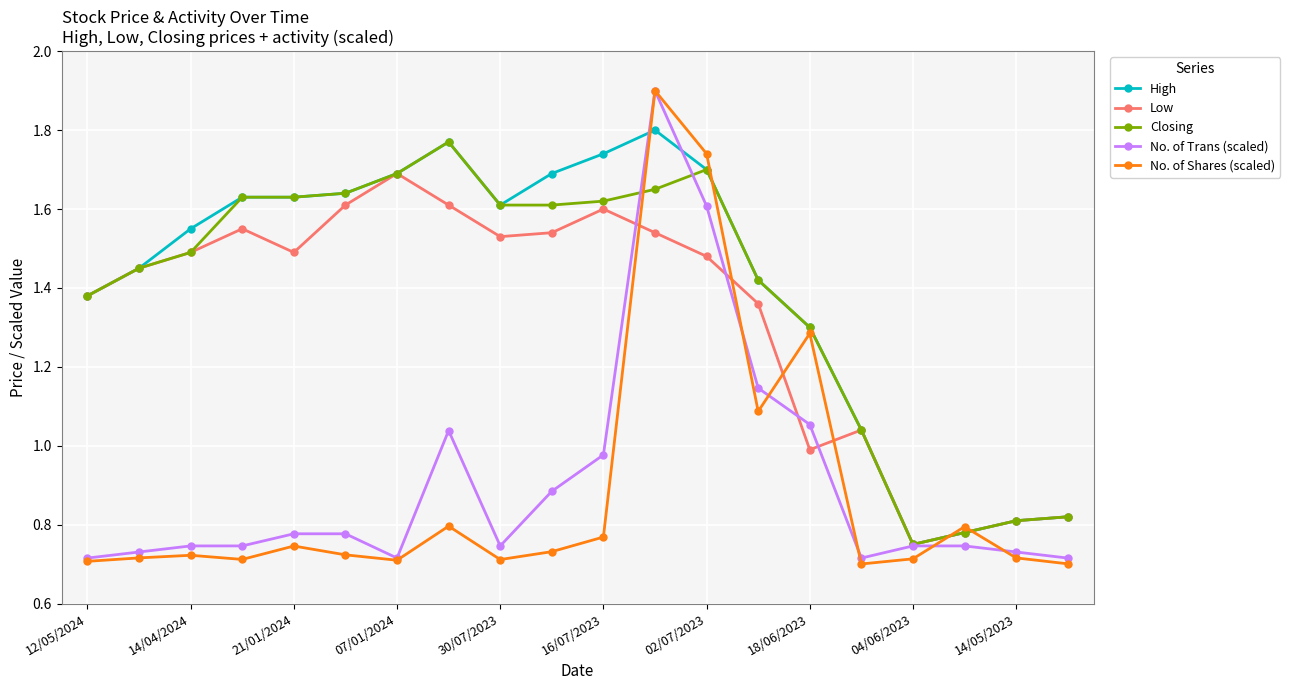

How many values in the Low series are below 1?

5